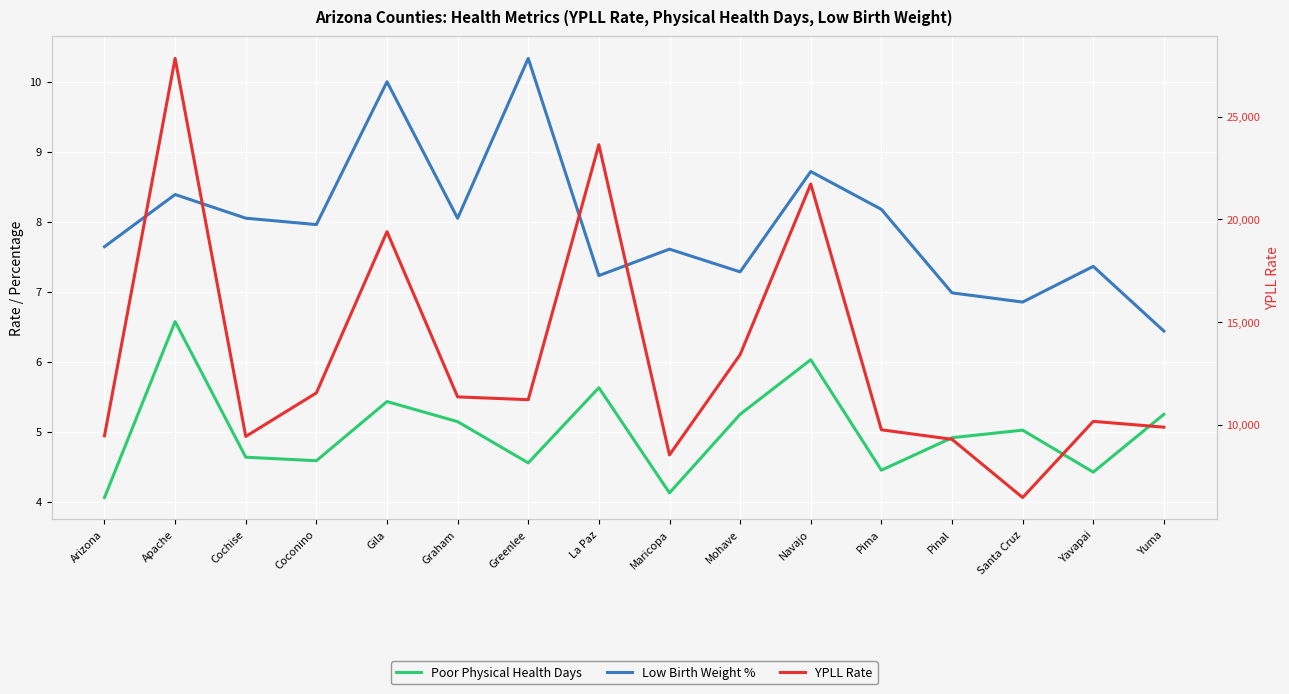

List the labels in order of Low Birth Weight % value, smallest first.

Yuma, Santa Cruz, Pinal, La Paz, Mohave, Yavapai, Maricopa, Arizona, Coconino, Graham, Cochise, Pima, Apache, Navajo, Gila, Greenlee